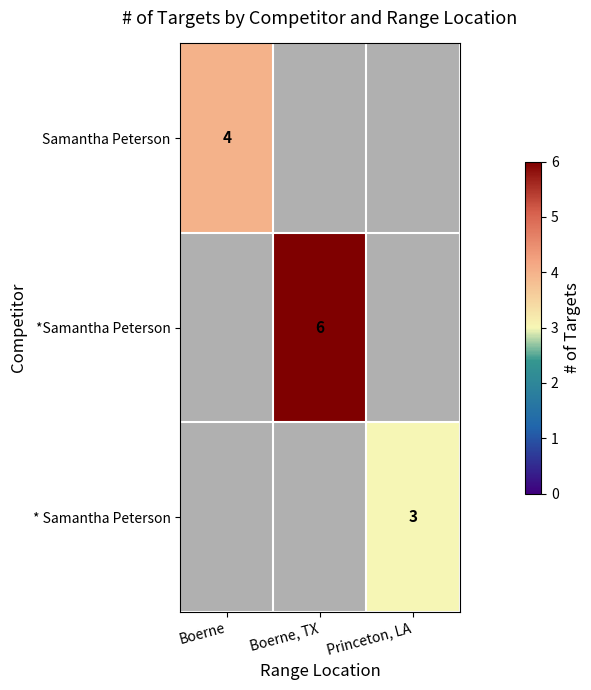

The * Samantha Peterson series shows 2 at Princeton, LA. True or false?

False